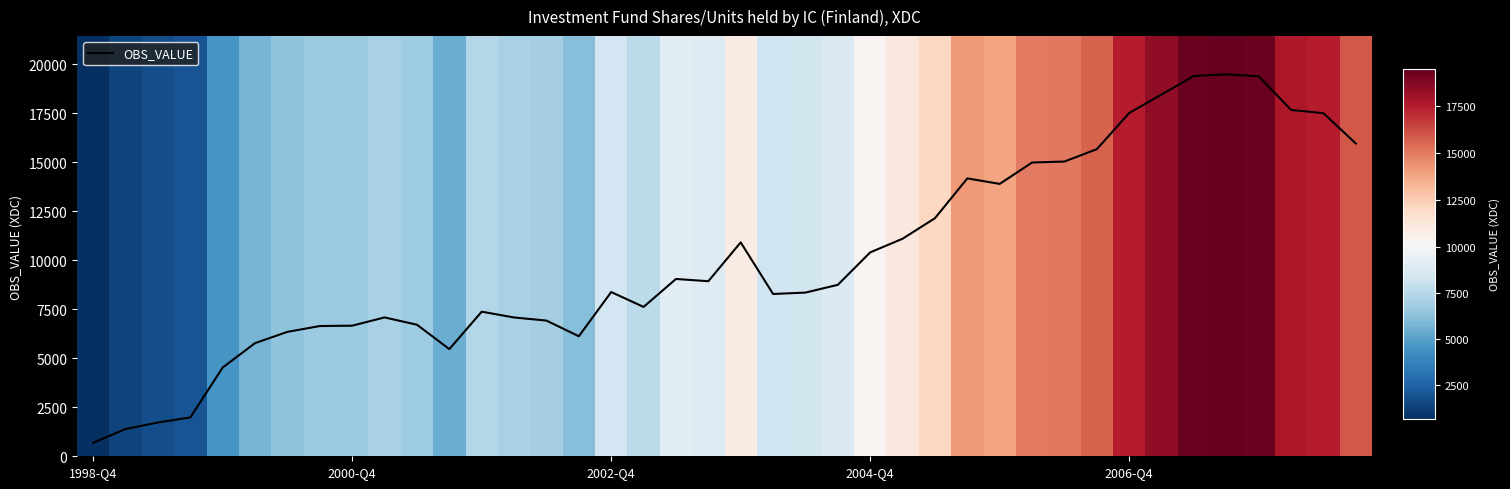

The chart shows a value of 6123 at 15. True or false?

True